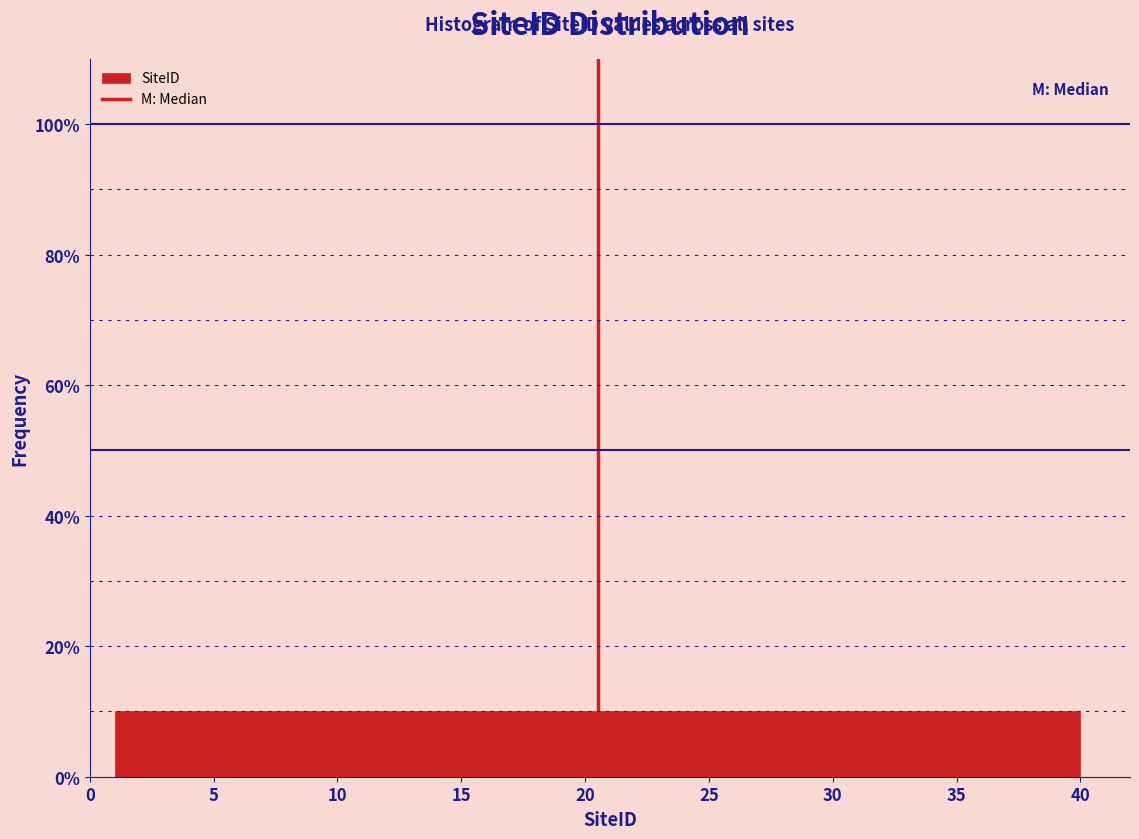

What is the height of the bar covering 1.0 to 4.9 on the x-axis? Neither the bar edges nor the heights are printed on the chart, so give them approximately, as read against the axes.

10